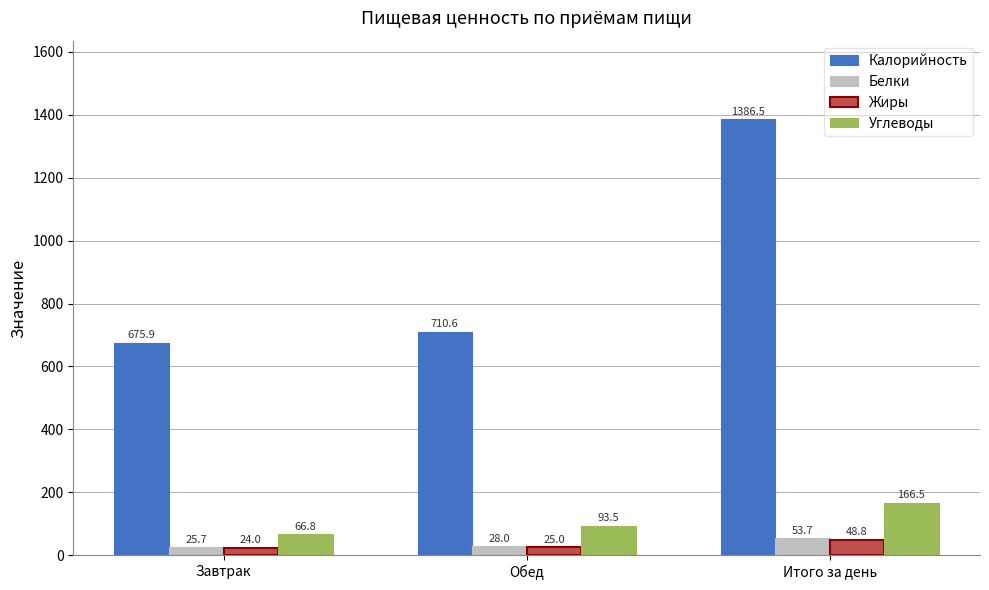

At which category is the sum across all series the highest?

Итого за день